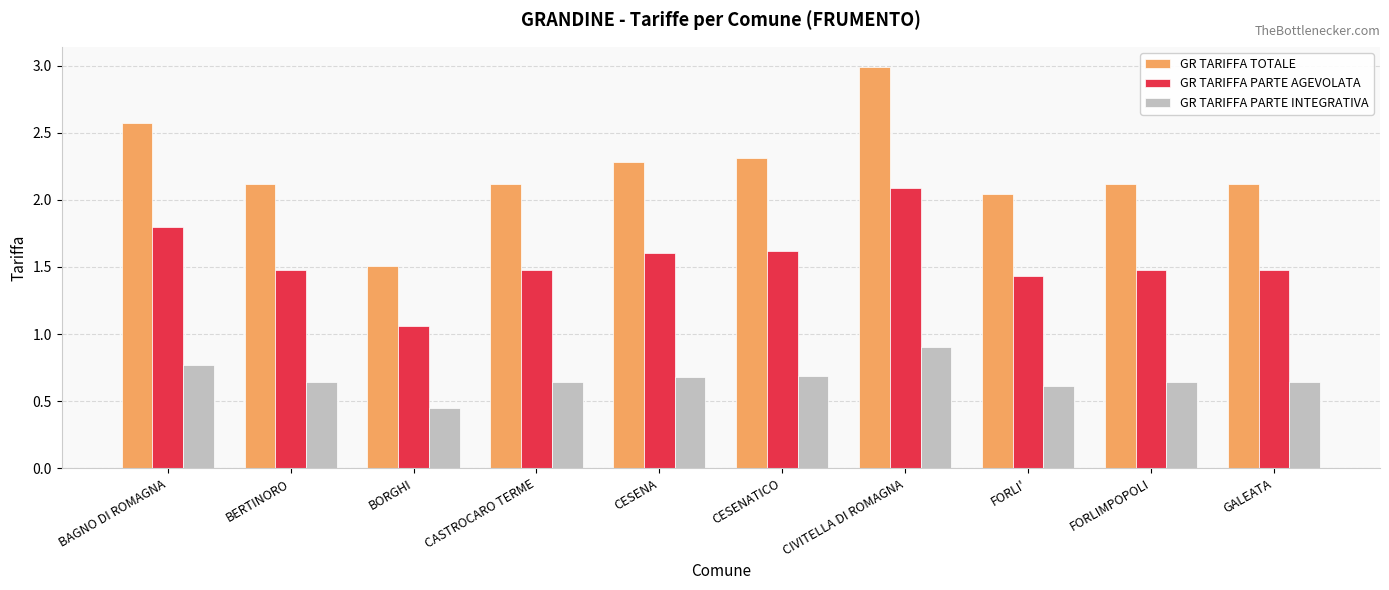

What are all the series names shown in the legend?

GR TARIFFA TOTALE, GR TARIFFA PARTE AGEVOLATA, GR TARIFFA PARTE INTEGRATIVA